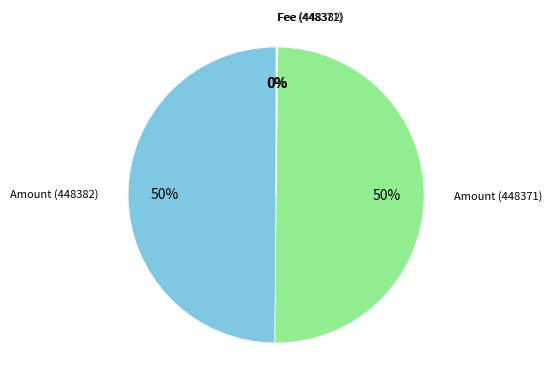

To the nearest percent, what is the average slice percentage?

25%